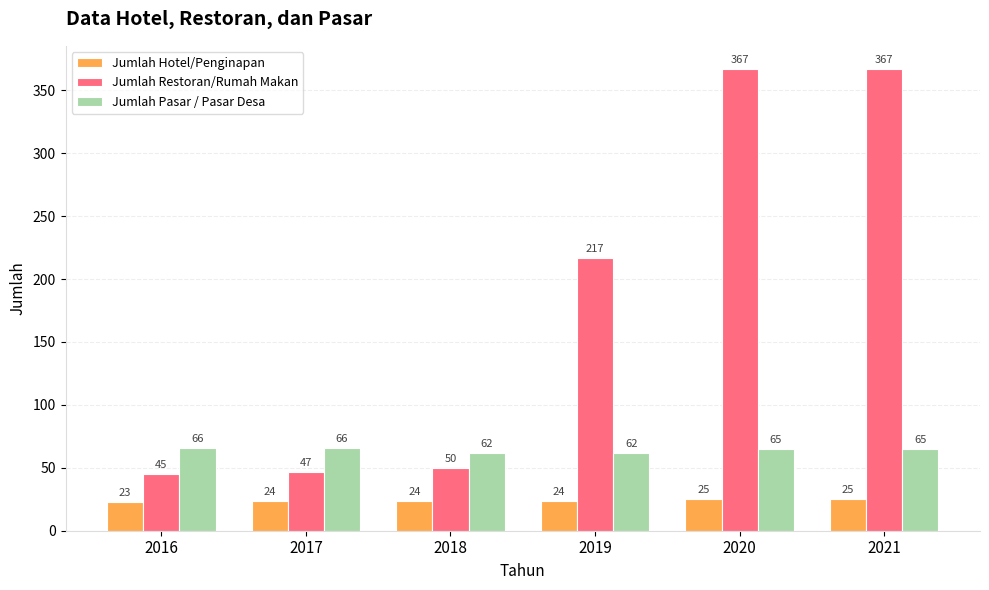

What is the smallest value displayed?

23